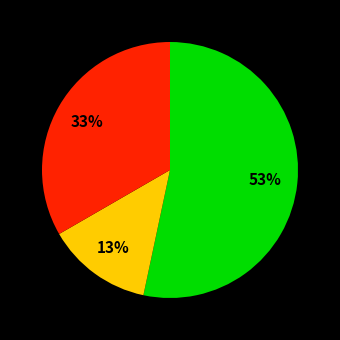

How many slices are in this pie chart?

3